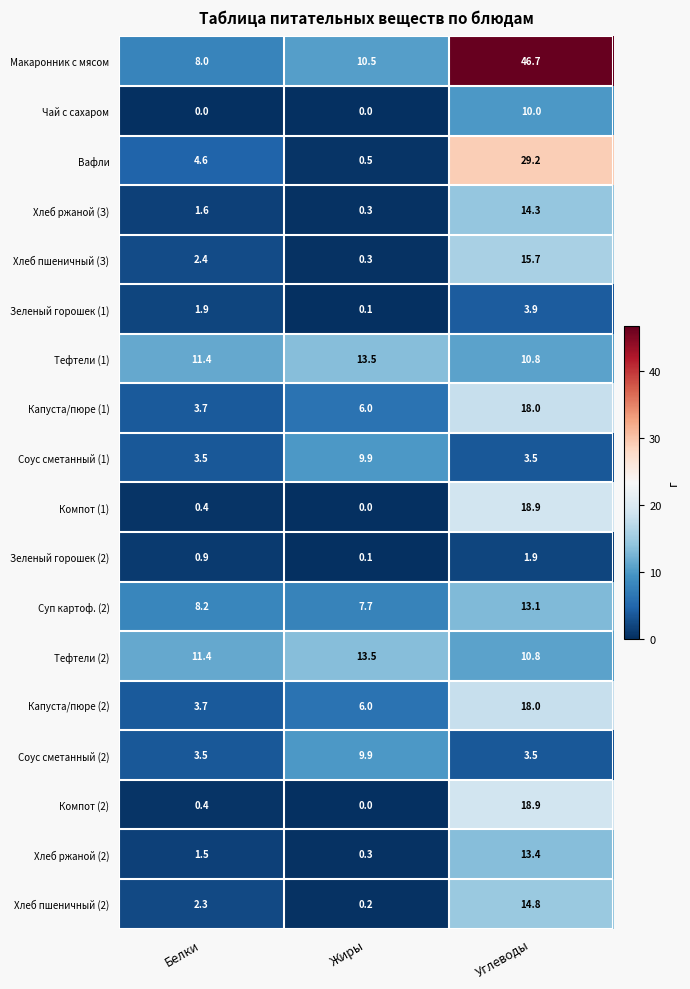

What is the highest value of the Чай с сахаром series?

10.0